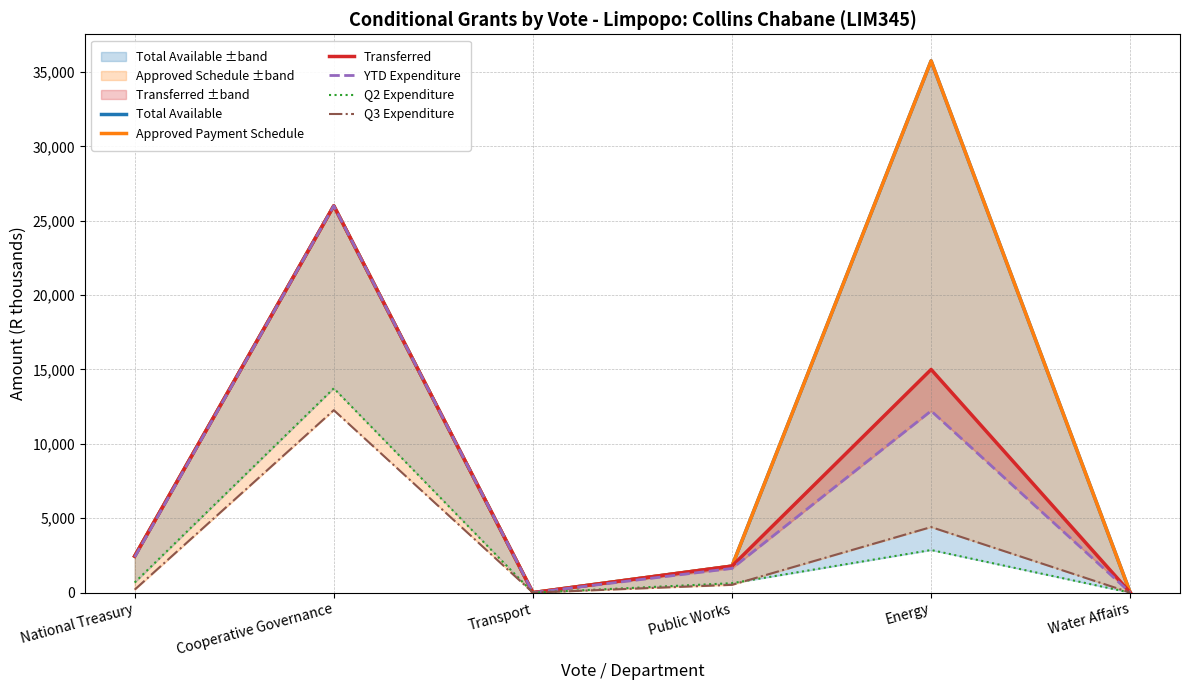

Which category has the highest value across all series?

Energy